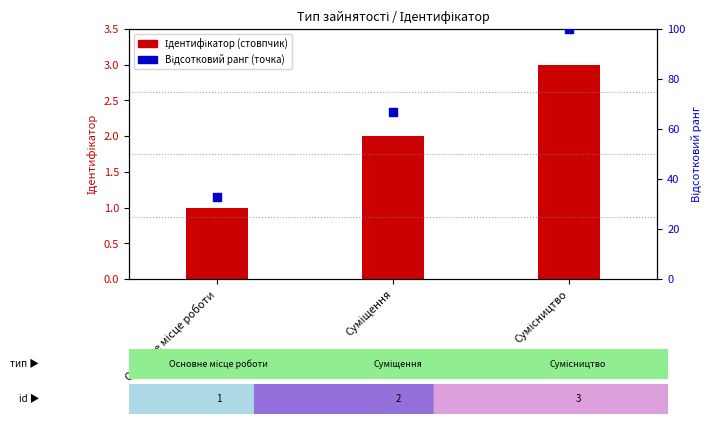

What are all the series names shown in the legend?

Ідентифікатор, Відсотковий ранг